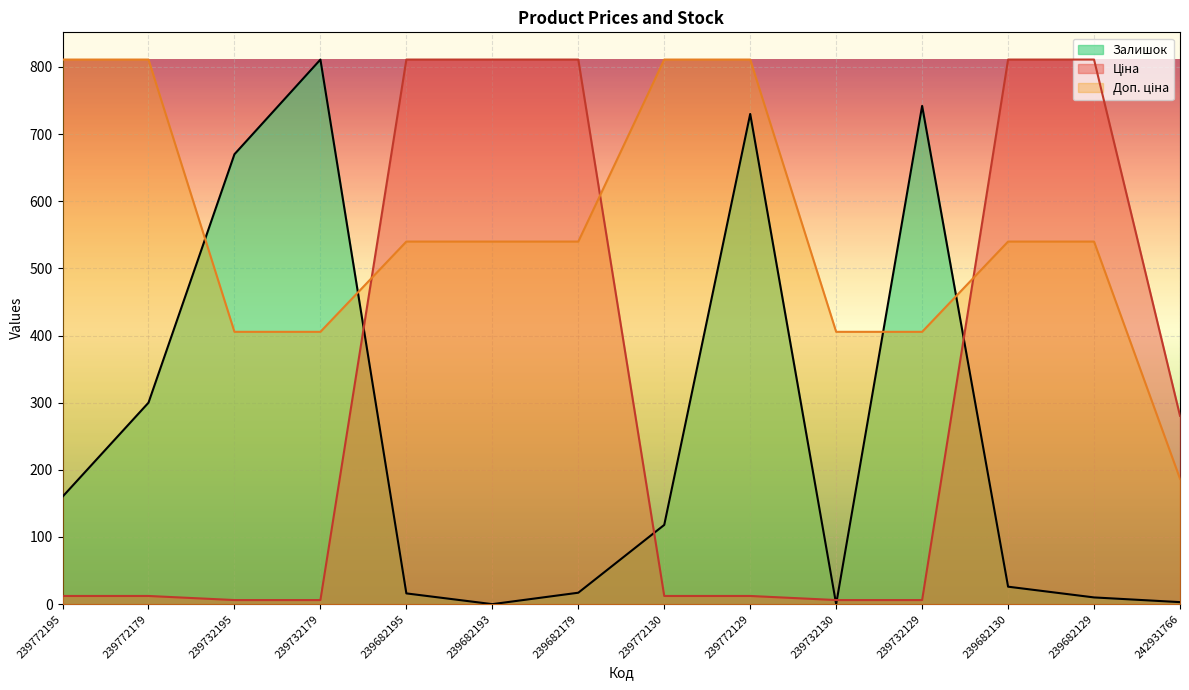

Reading left to right, extract all data points from this chart.

Ціна: 12.2	12.2	6.1	6.1	811.0	811.0	811.0	12.2	12.2	6.1	6.1	811.0	811.0	280.5
Доп. ціна: 811.0	811.0	405.5	405.5	540.0	540.0	540.0	811.0	811.0	405.5	405.5	540.0	540.0	186.8
Залишок: 160.0	300.0	670.0	811.0	16.0	0.0	17.0	118.0	730.0	0.0	742.0	26.0	10.0	3.0